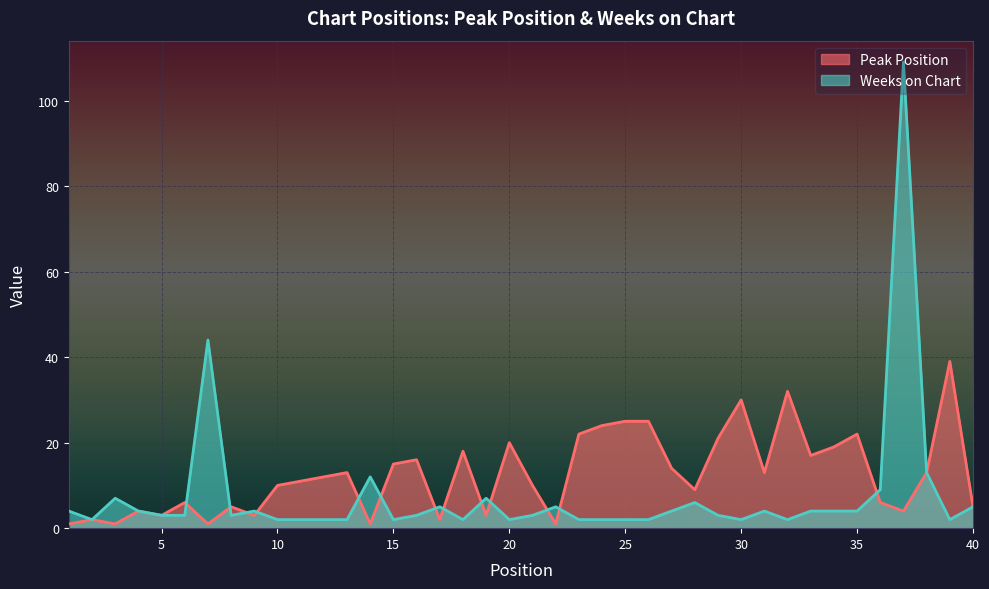

How many interior local peaks does the Peak Position series have?

12